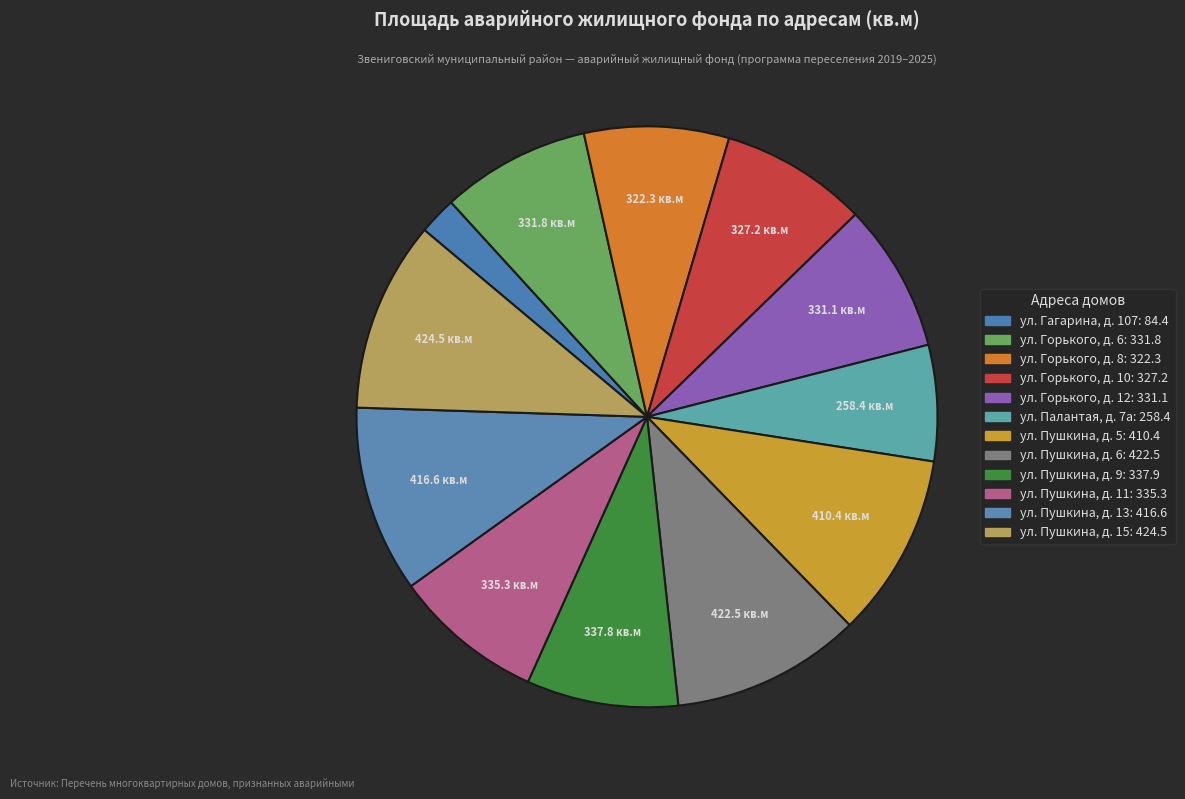

Count the number of slices in the pie.

12